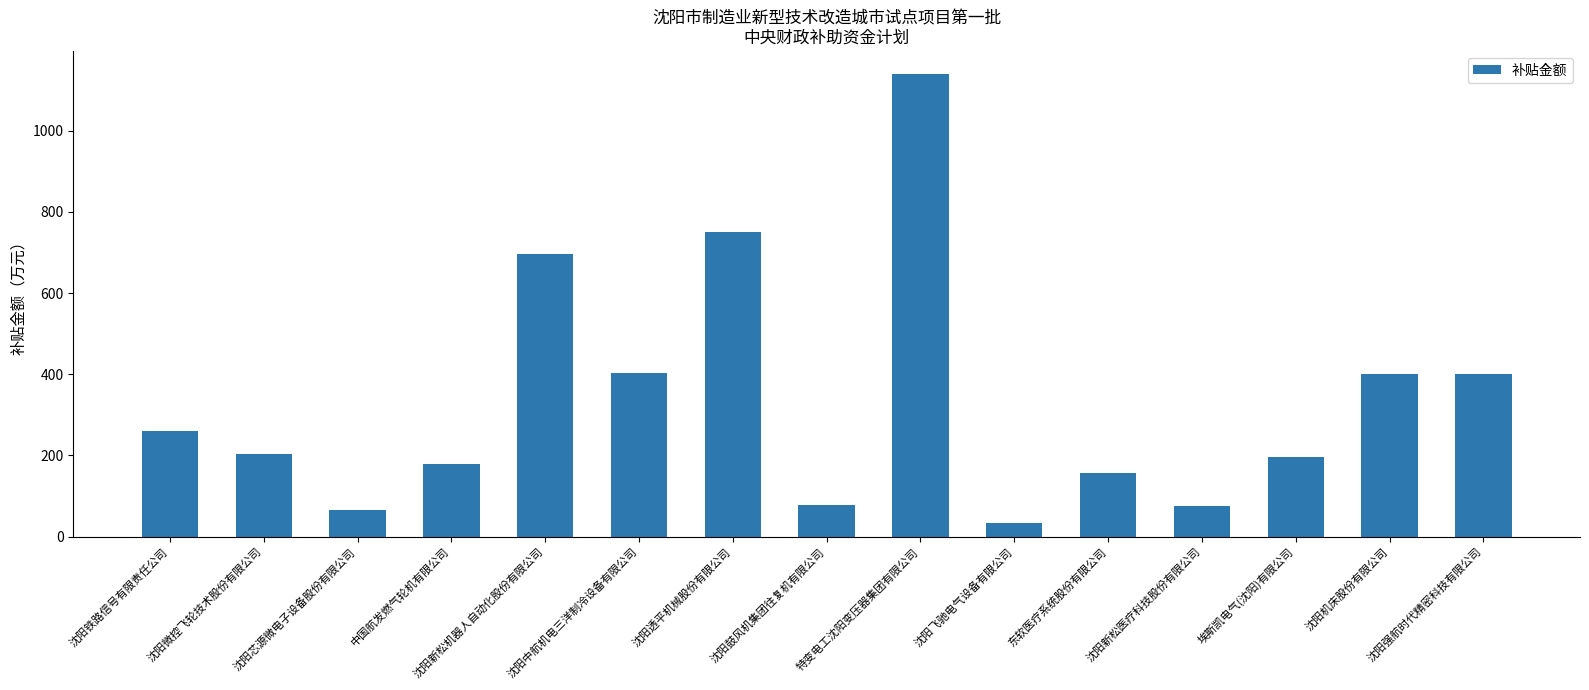

What is the smallest value displayed?

33.5